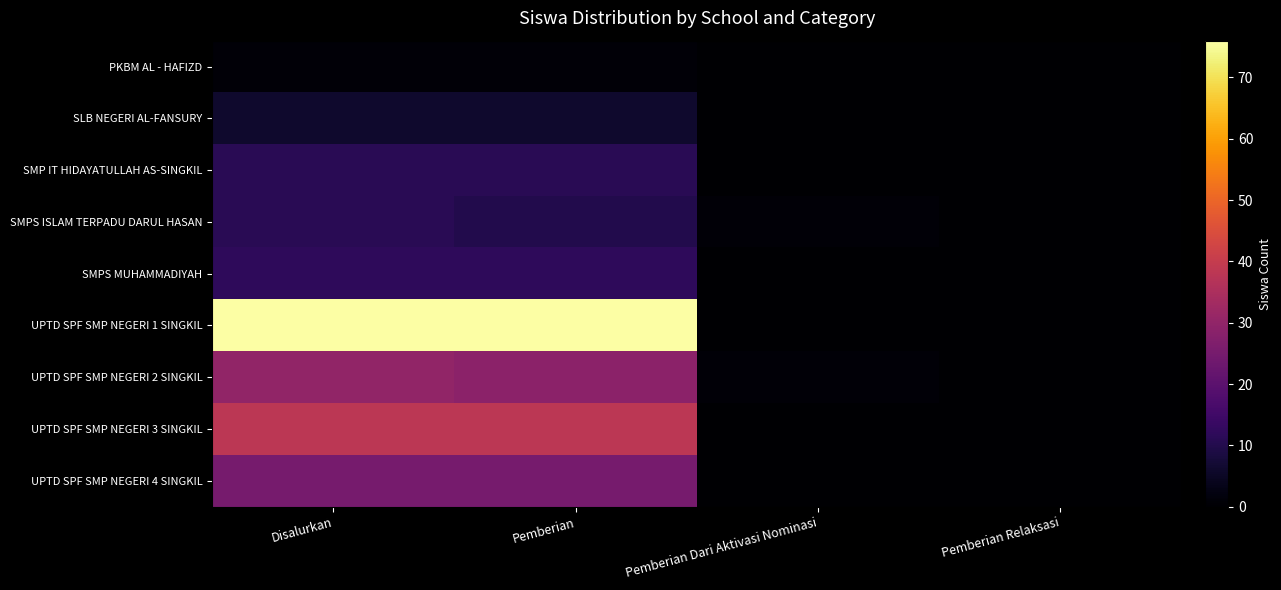

Which category has the lowest value across all series?

Pemberian Dari Aktivasi Nominasi